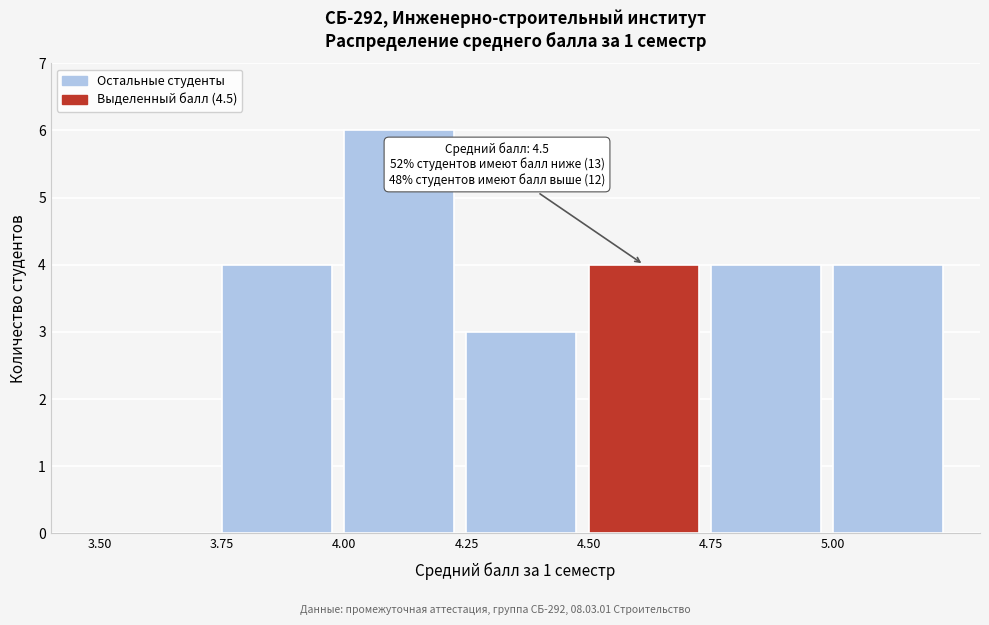

Which range on the x-axis has the tallest bar?

4.00 to 4.25